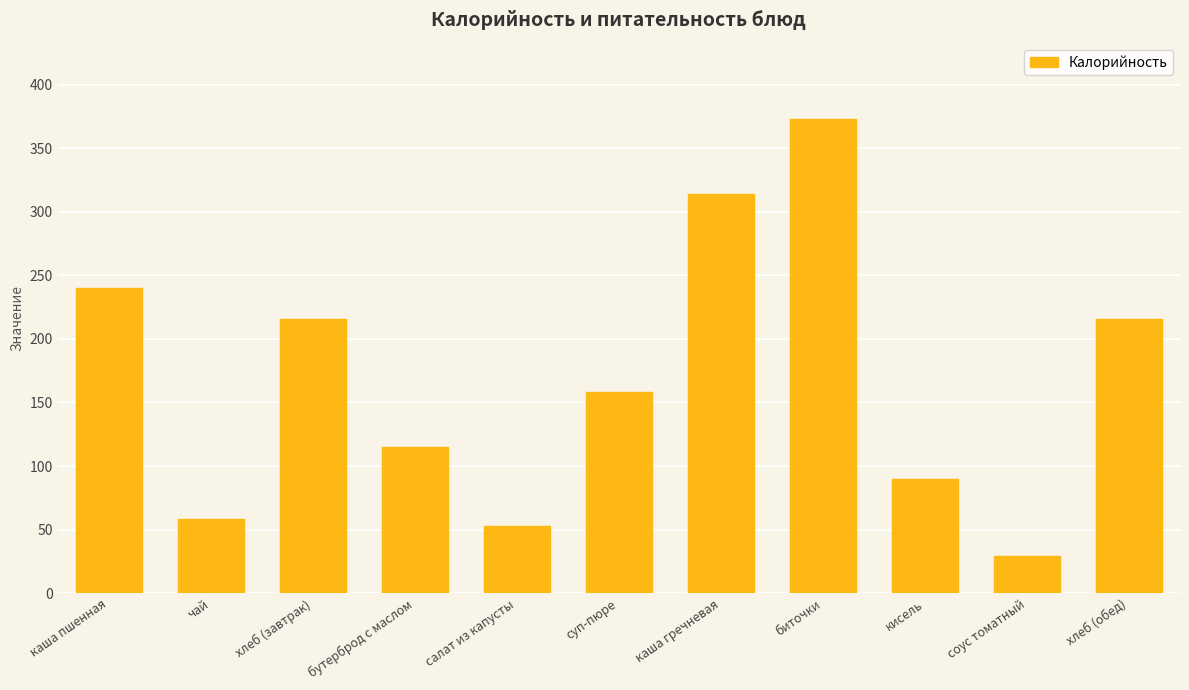

Which category has the highest value across all series?

биточки